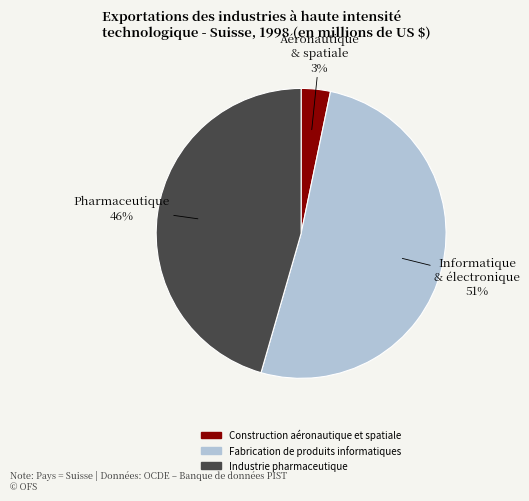

How many slices are in this pie chart?

3